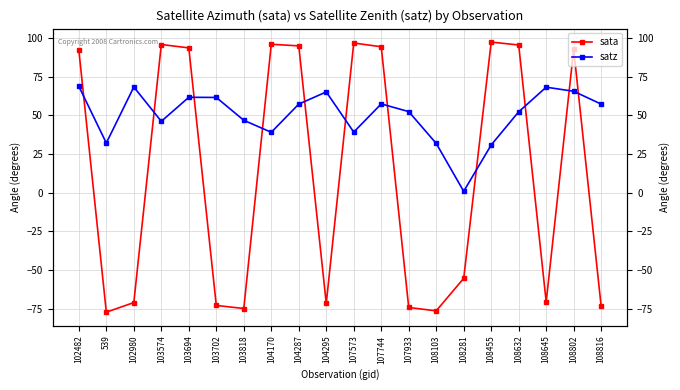

How many data points in satz are above 57?

10